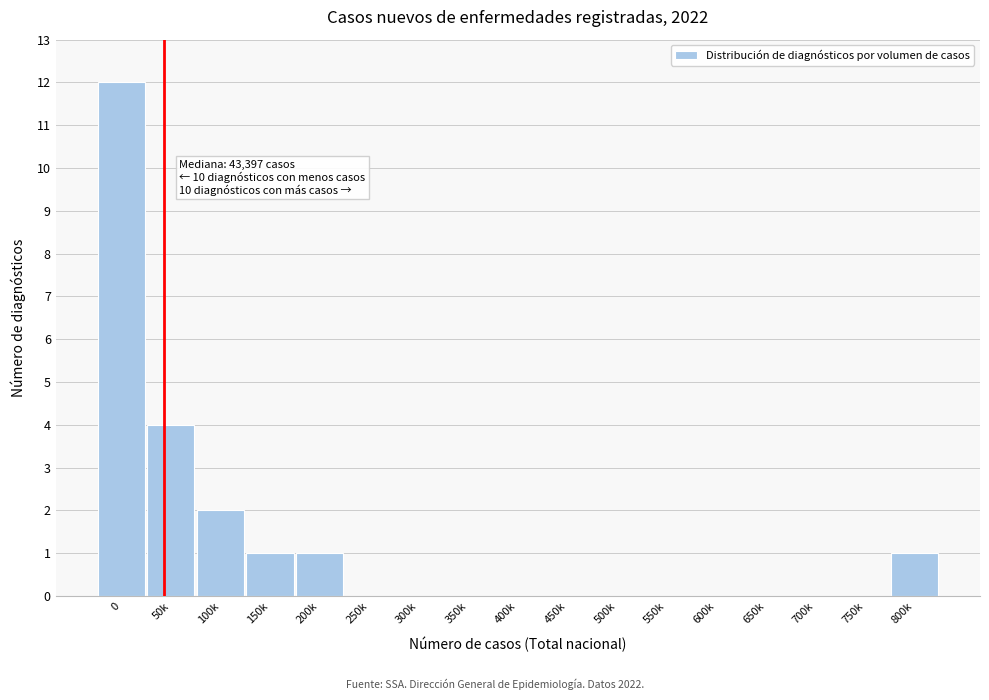

Reading right to left, list all the values displayed in this chart.

800k=1	750k=0	700k=0	650k=0	600k=0	550k=0	500k=0	450k=0	400k=0	350k=0	300k=0	250k=0	200k=1	150k=1	100k=2	50k=4	0=12